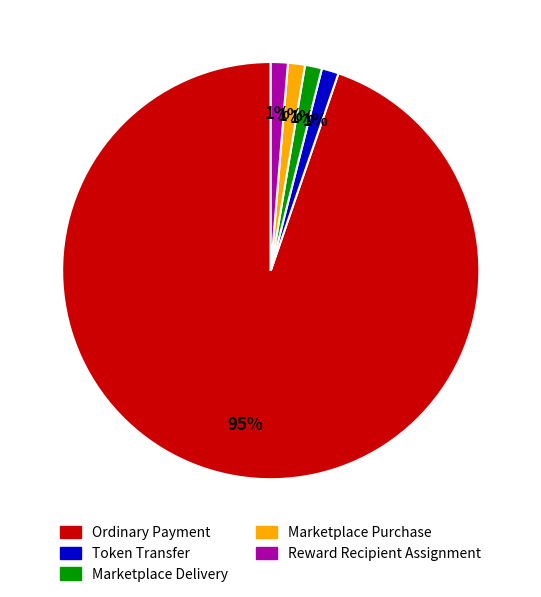

To the nearest percent, what is the average slice percentage?

20%